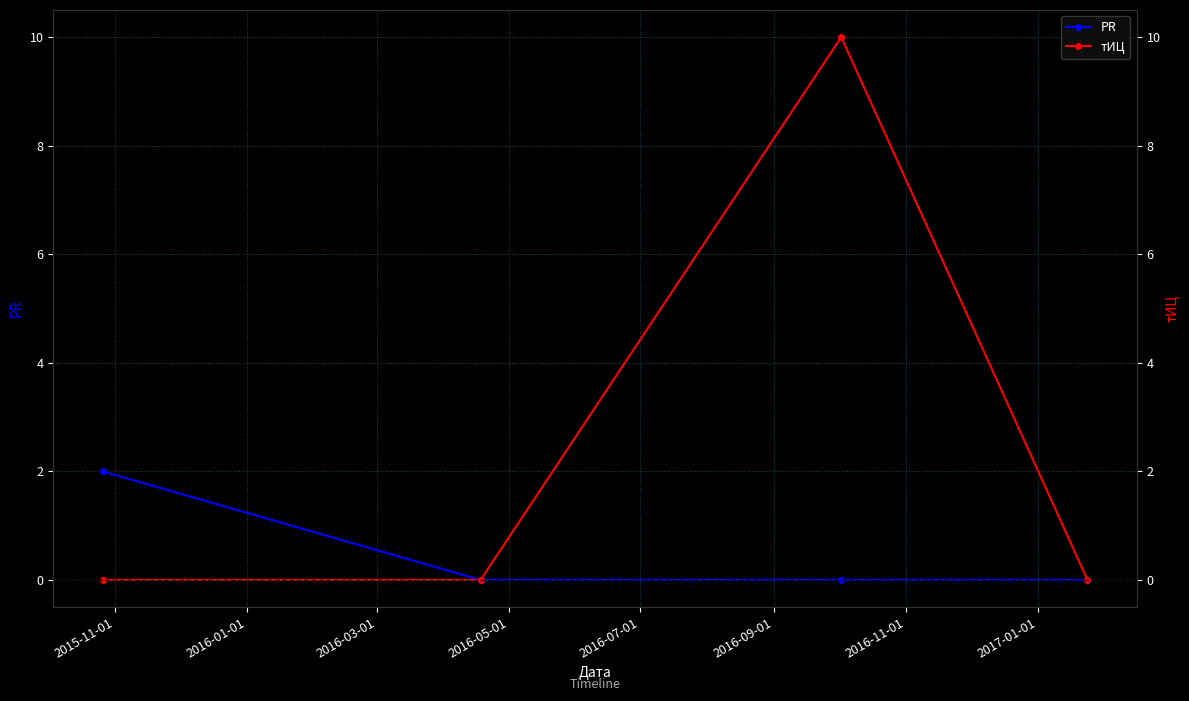

True or false: PR and тИЦ cross at least once.

False